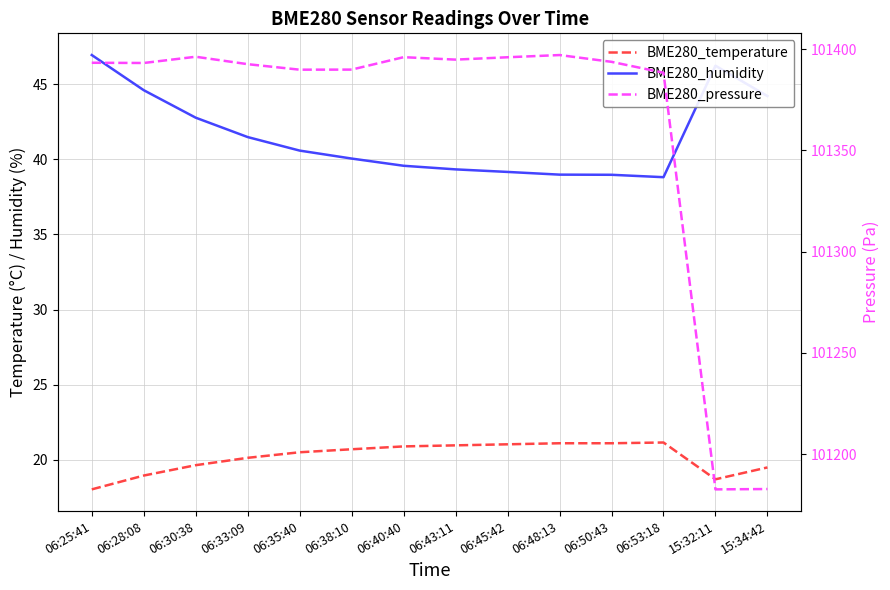

What is the average value of the BME280_humidity series?

41.5